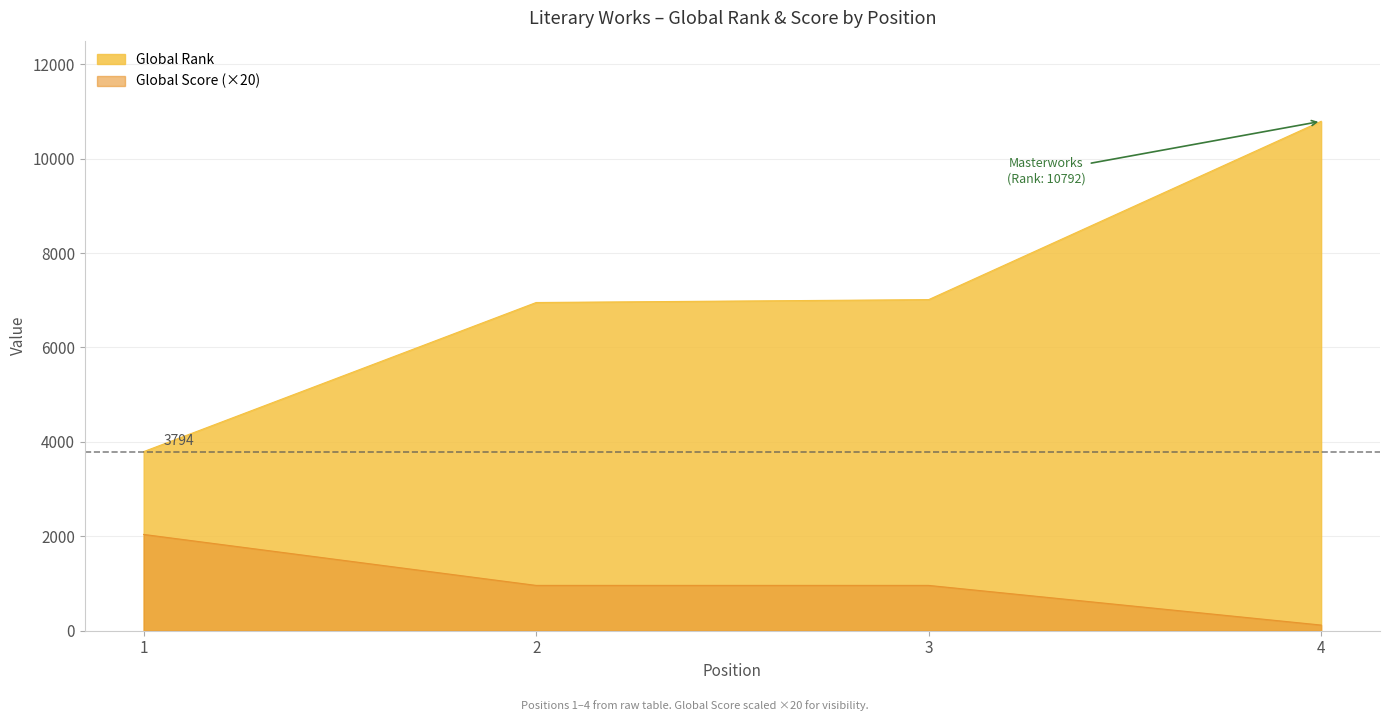

True or false: Global Score has a value of 571 at 3.

False